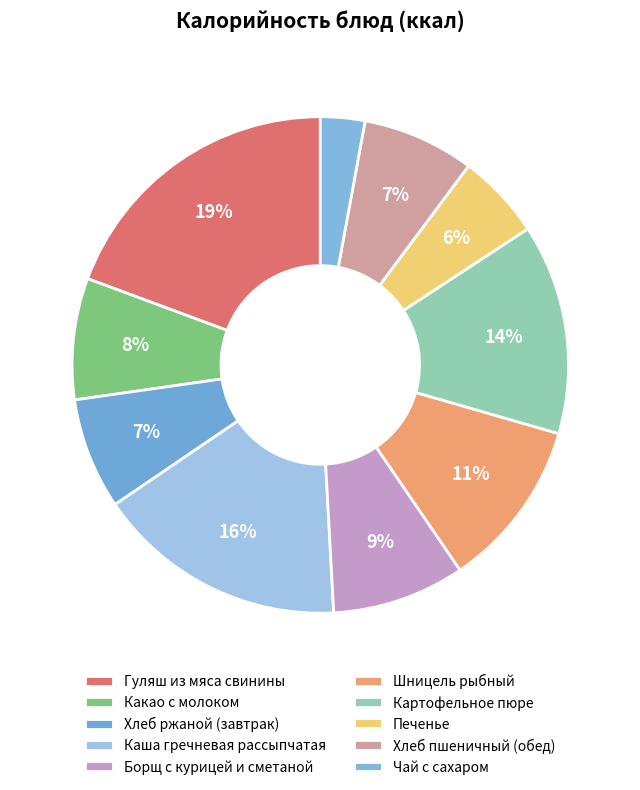

What is the change in value from Какао с молоком to Хлеб ржаной (завтрак)?

-9.4